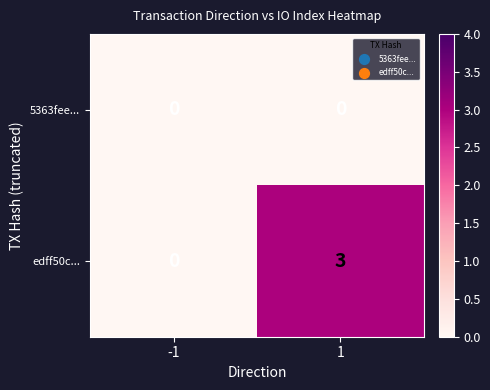

Between -1 and 1, which series saw the biggest shift?

edff50c...